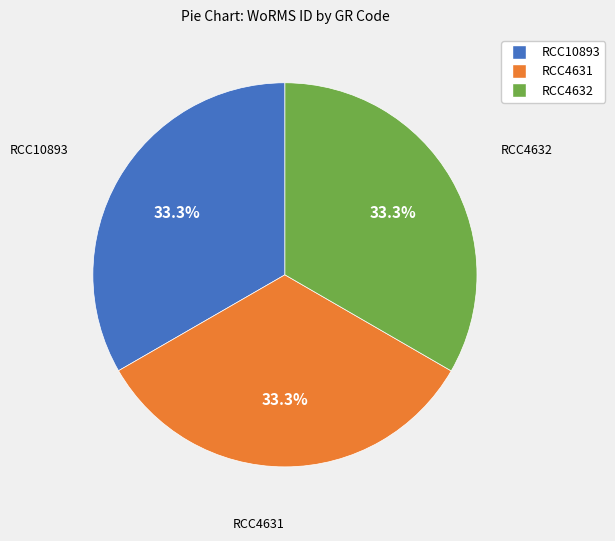

What is the ratio of the value at RCC10893 to the value at RCC4631?

1.0